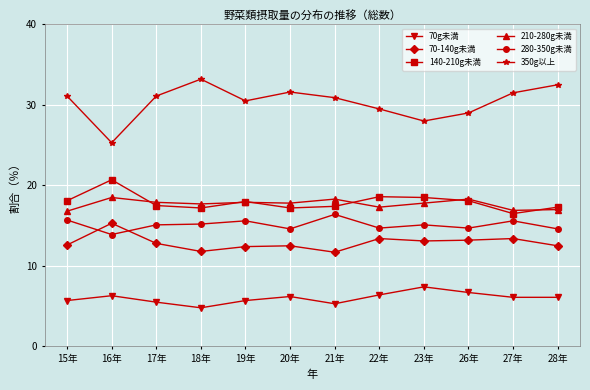

What is the difference between the highest and lowest values at 26年?

22.3